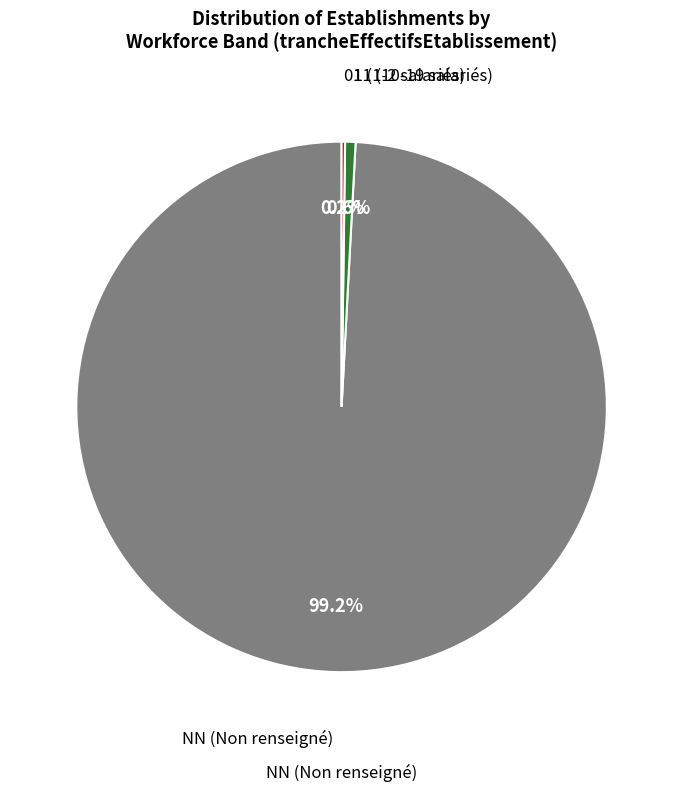

Is there a majority slice in this chart?

Yes